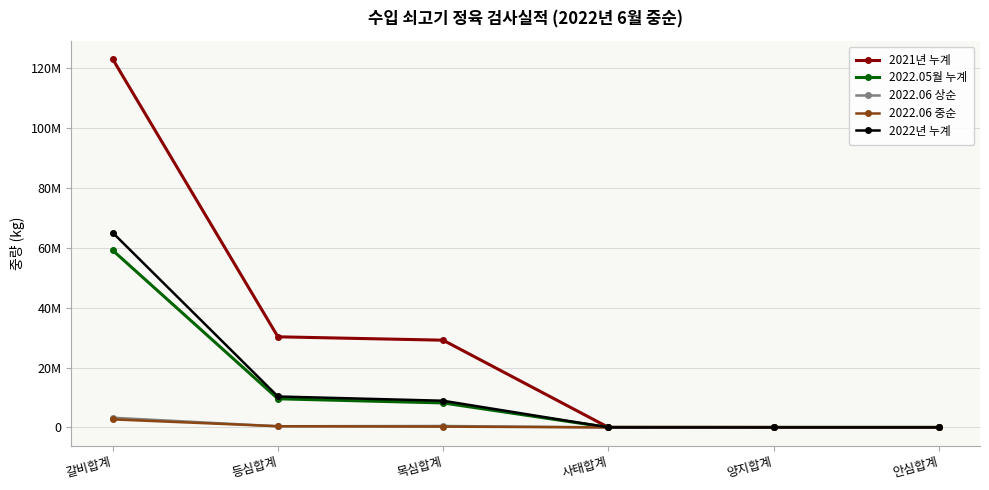

True or false: 2022년 누계 has more than 2 points higher than both neighbors.

False